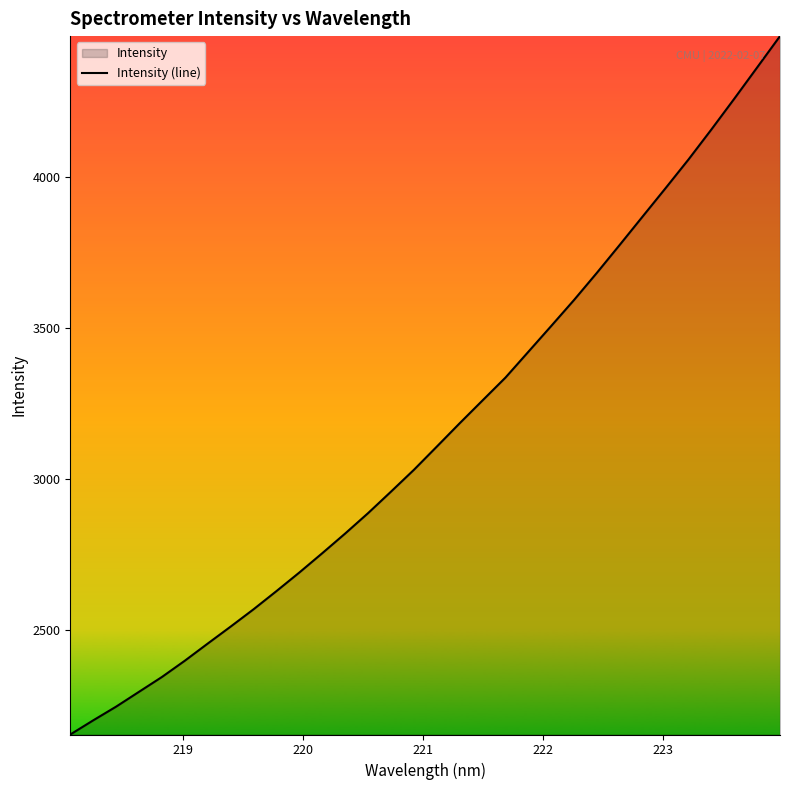

What is the minimum value shown in the chart?

2154.9